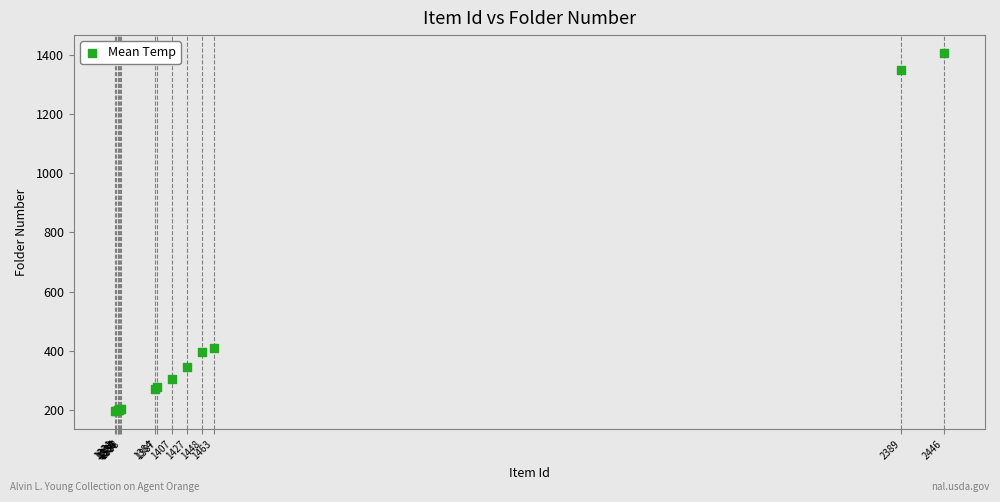

What Y value in the scatter plot is closest to 800?

410